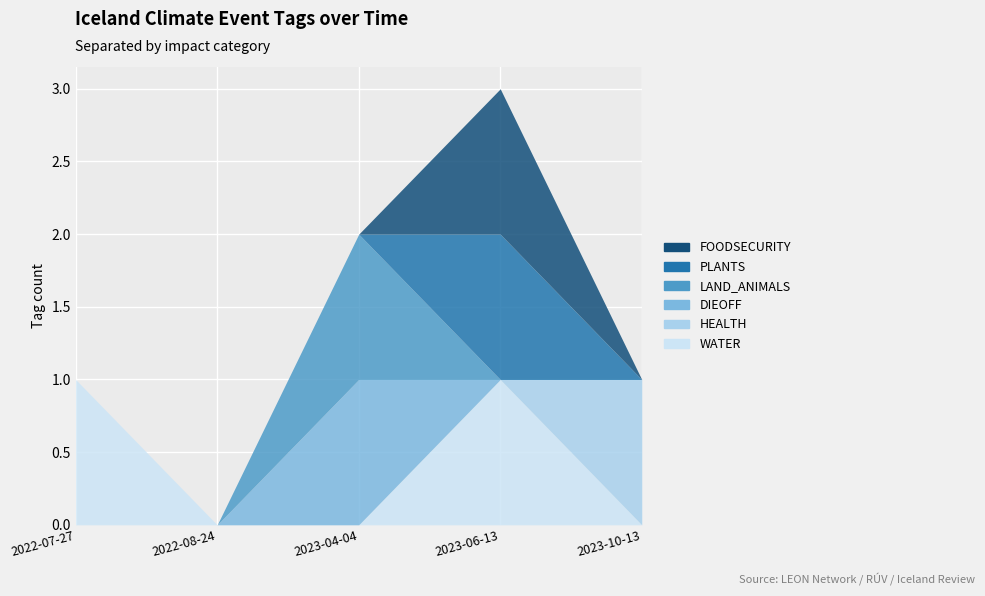

Which category has the highest value in the HEALTH series?

2023-10-13